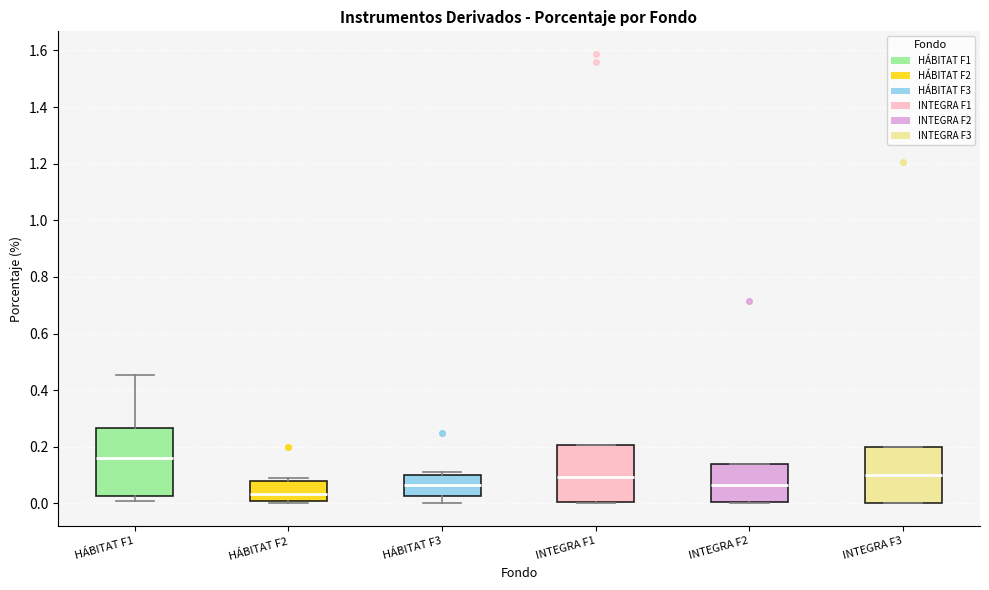

Reading left to right, read every box against the y-axis: the position of its median line, the range the box covers, and the ends of its whiskers. The values are not printed on the chart, so give them approximately, as read against the axis.

HÁBITAT F1: median 0.16, box 0.02 to 0.26, whiskers 0.00 to 0.46
HÁBITAT F2: median 0.04, box 0.00 to 0.08, whiskers 0.00 (just below the box's lower edge) to 0.10
HÁBITAT F3: median 0.06, box 0.02 to 0.10, whiskers 0.00 to 0.12
INTEGRA F1: median 0.10, box 0.00 to 0.20, whiskers 0.00 to 0.20
INTEGRA F2: median 0.06, box 0.00 to 0.14, whiskers 0.00 to 0.14
INTEGRA F3: median 0.10, box 0.00 to 0.20, whiskers 0.00 to 0.20